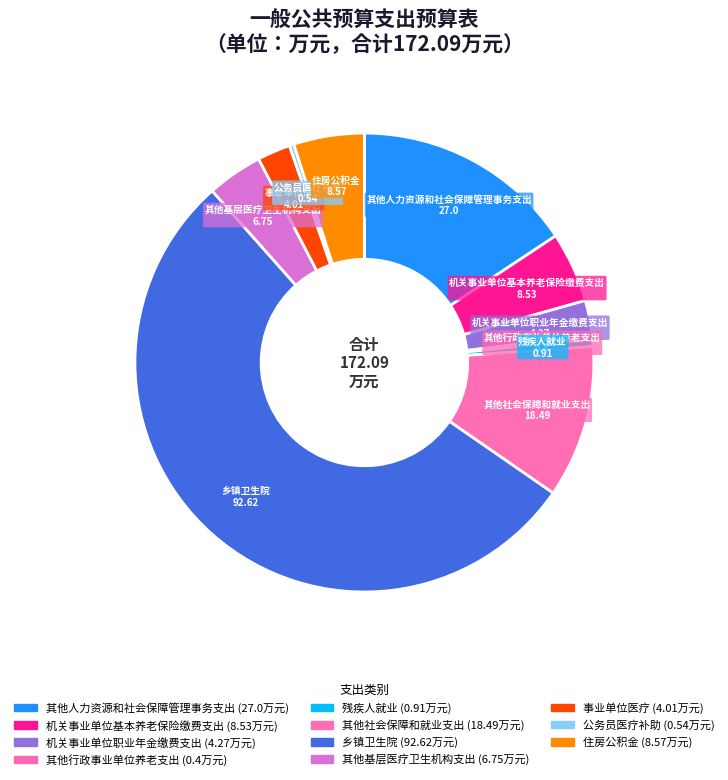

Is it true that 其他社会保障和就业支出 is 11% of the pie?

True